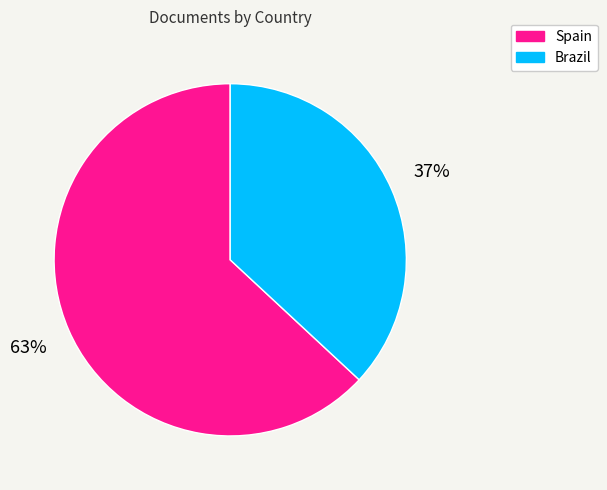

How many slices are in this pie chart?

2